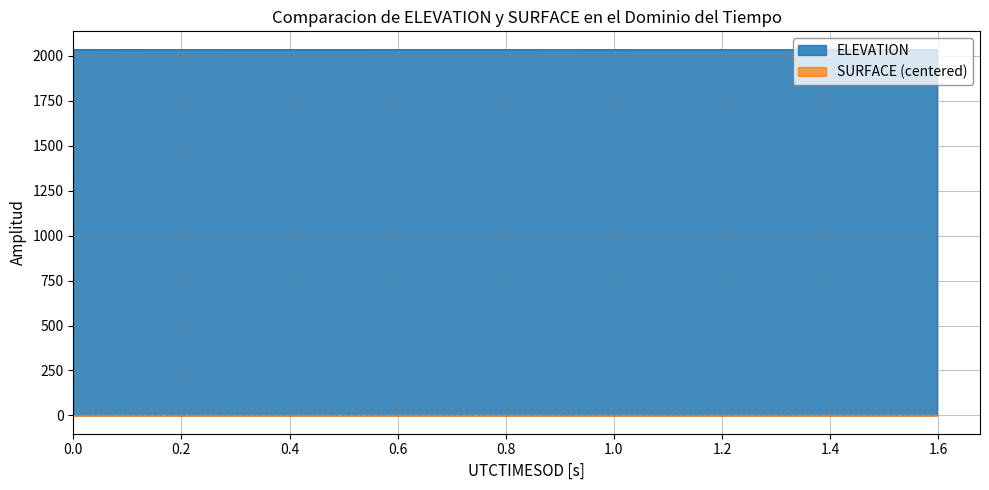

True or false: elevation and surface intersect in this chart.

False